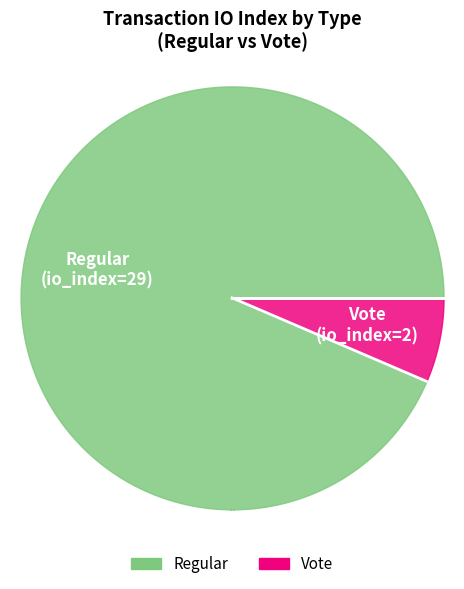

Which category has the smallest portion of the pie?

Vote